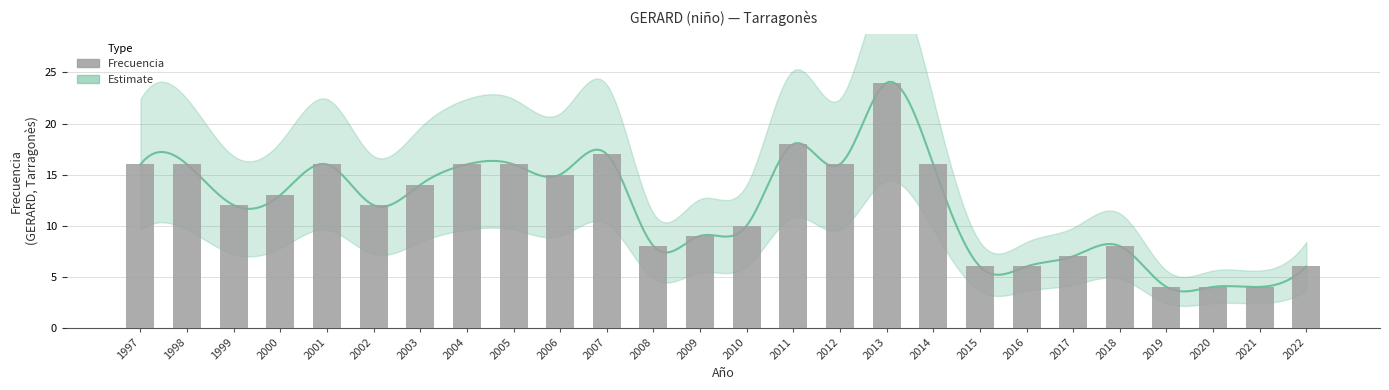

Does the chart contain stacked bars?

No